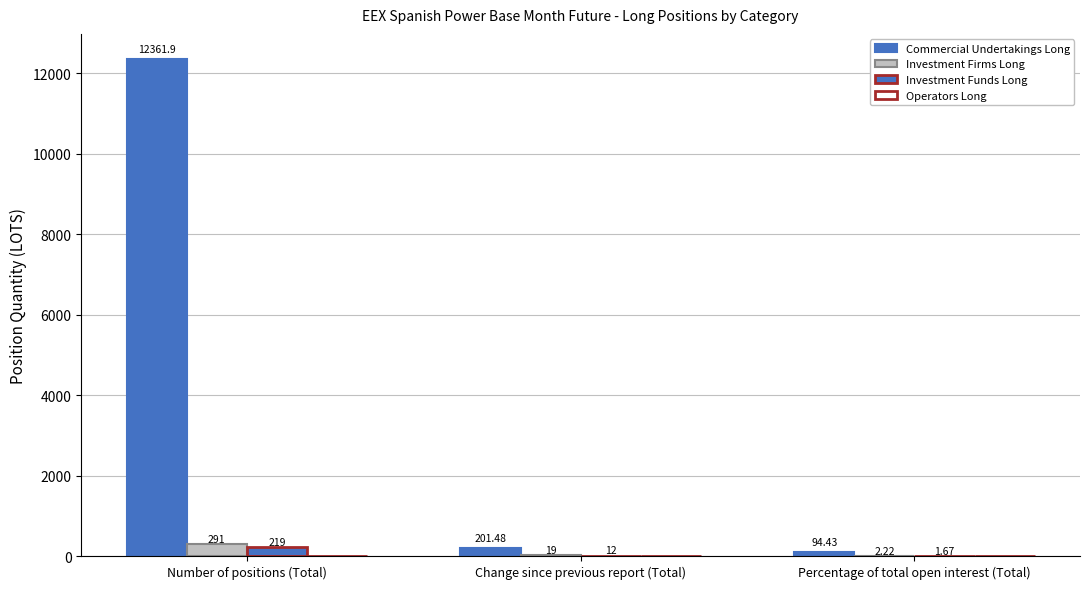

What is the sum of the Commercial Undertakings Long values at Percentage of total open interest (Total) and Number of positions (Total)?

12456.3